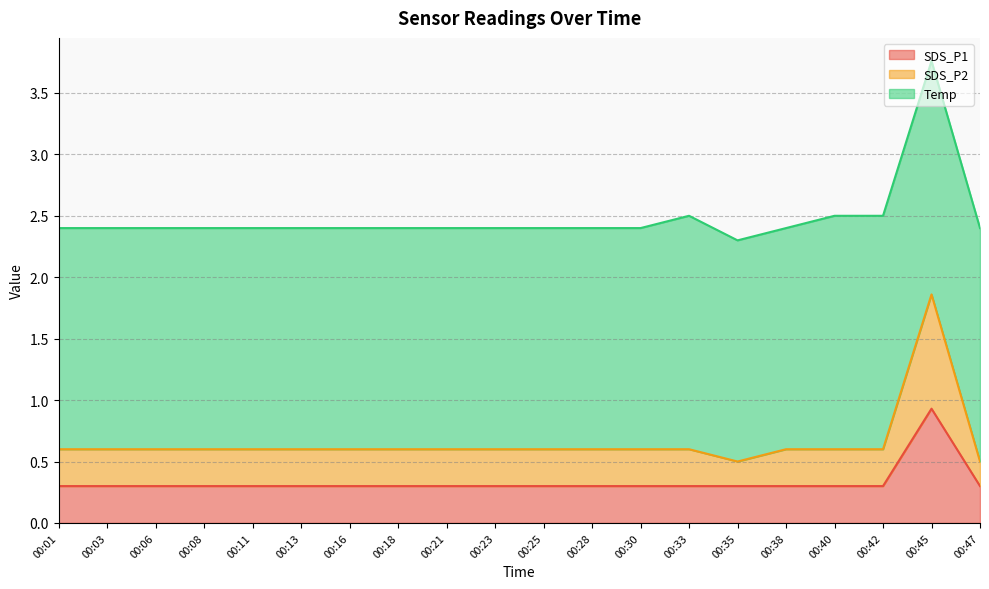

Rank the categories by SDS_P2 value from highest to lowest.

00:45, 00:01, 00:03, 00:06, 00:08, 00:11, 00:13, 00:16, 00:18, 00:21, 00:23, 00:25, 00:28, 00:30, 00:33, 00:38, 00:40, 00:42, 00:35, 00:47